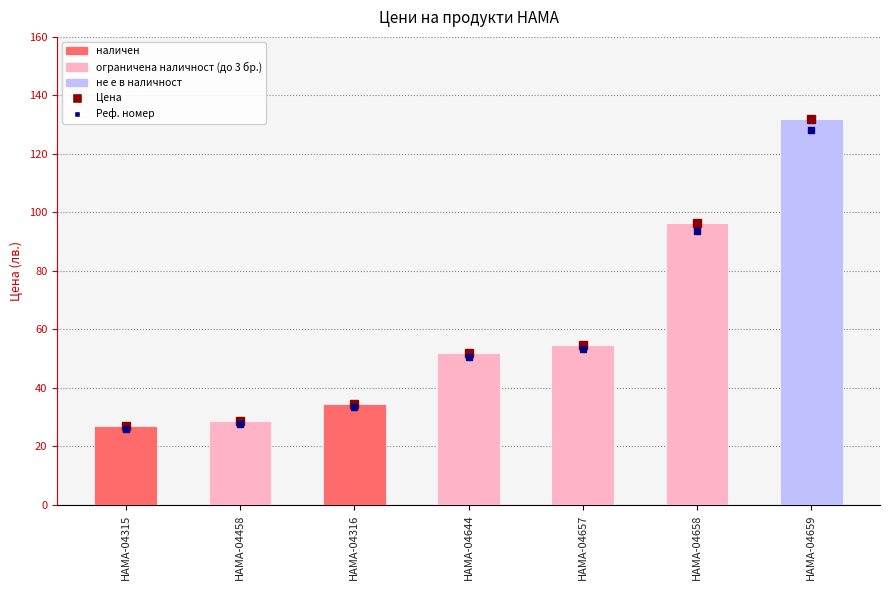

At which category does the chart reach its peak across all series?

HAMA-04659